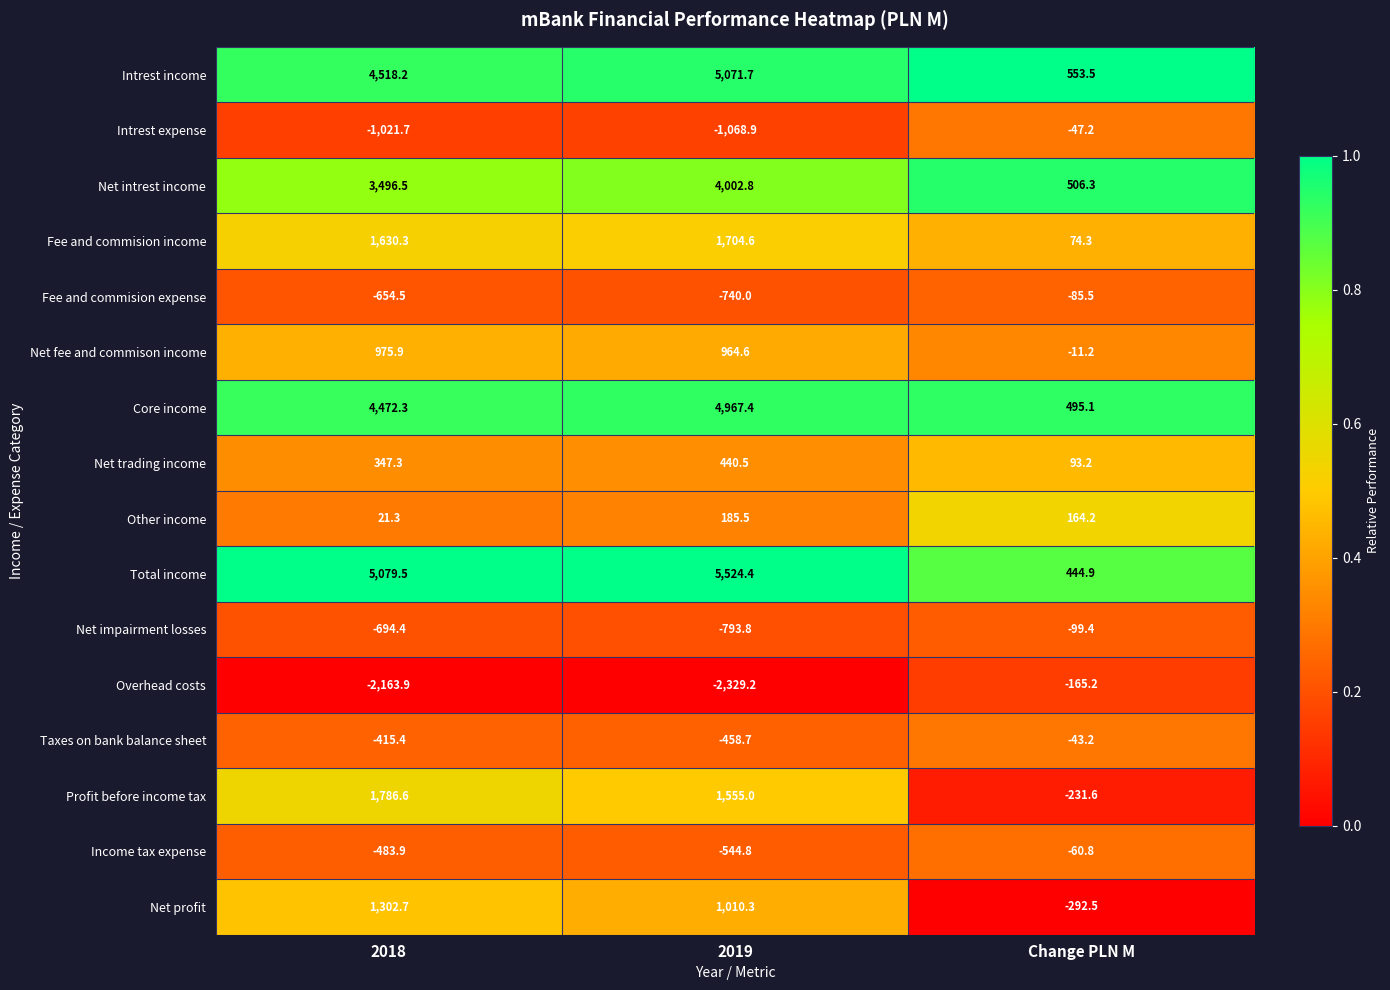

Which series changed the most between 2018 and 2019?

Intrest income